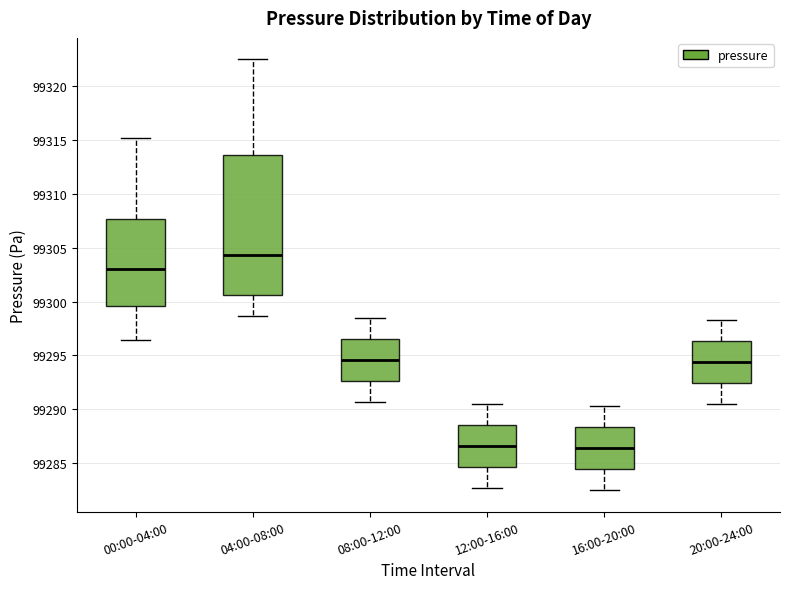

Where does the lower whisker of the box for 04:00-08:00 end on the y-axis? The values are not printed on the chart, so give them approximately, as read against the axis.

99298.5